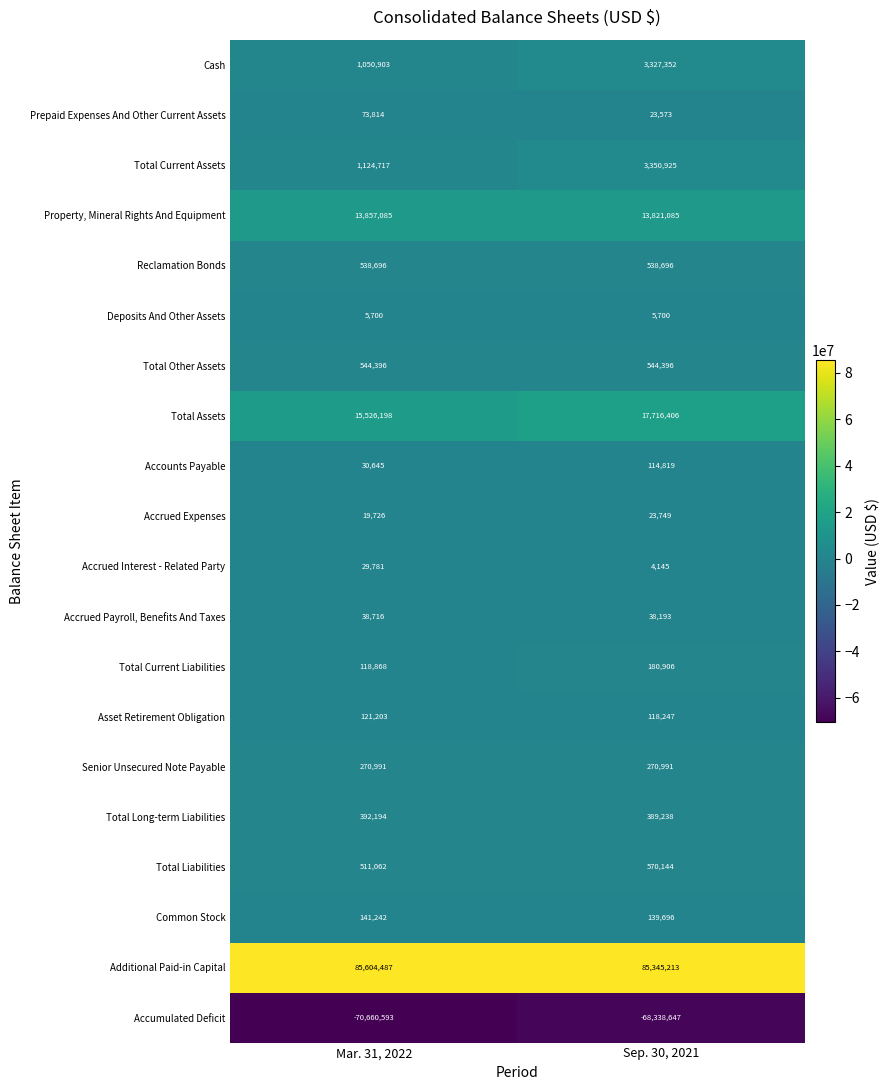

The Cash series shows 1864977 at Mar. 31, 2022. True or false?

False